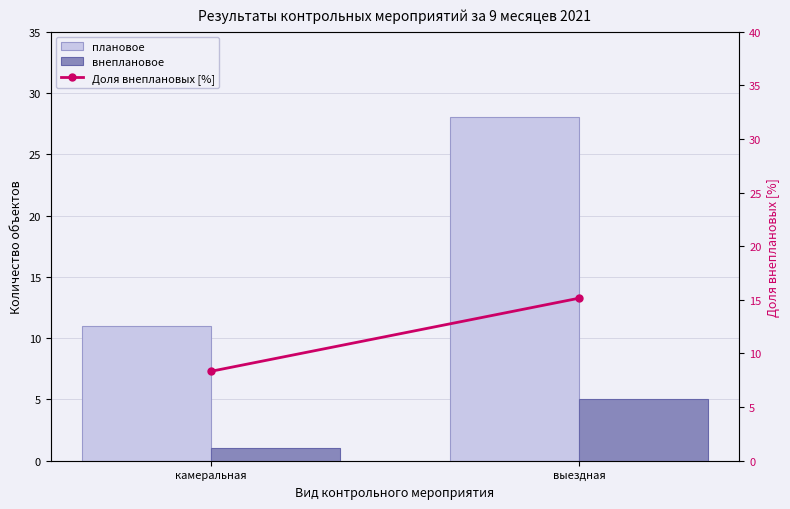

What is the difference between the maximum and minimum values in the плановое series?

17.0